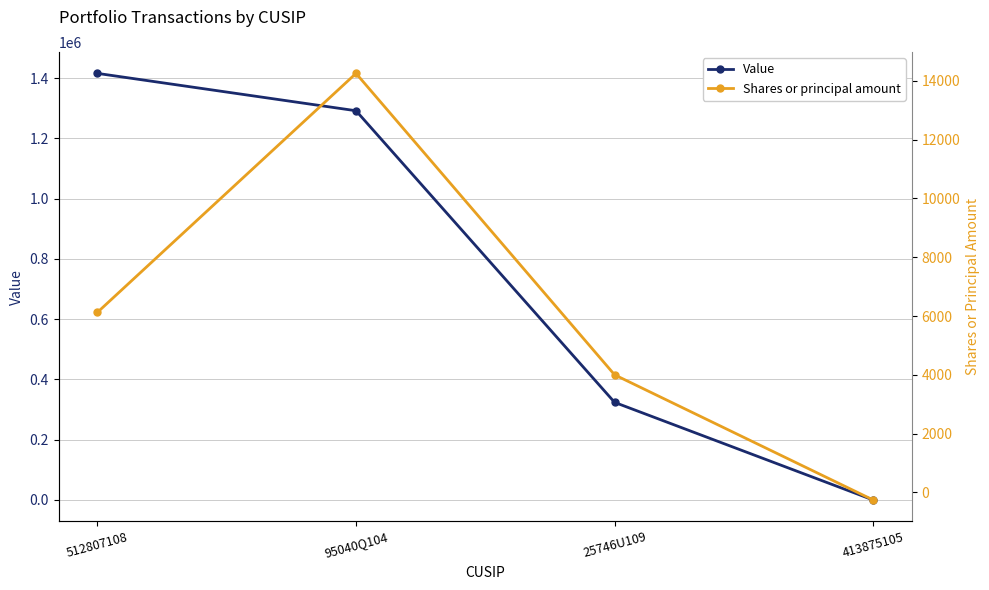

At which label is Shares or principal amount closest to 6997?

512807108